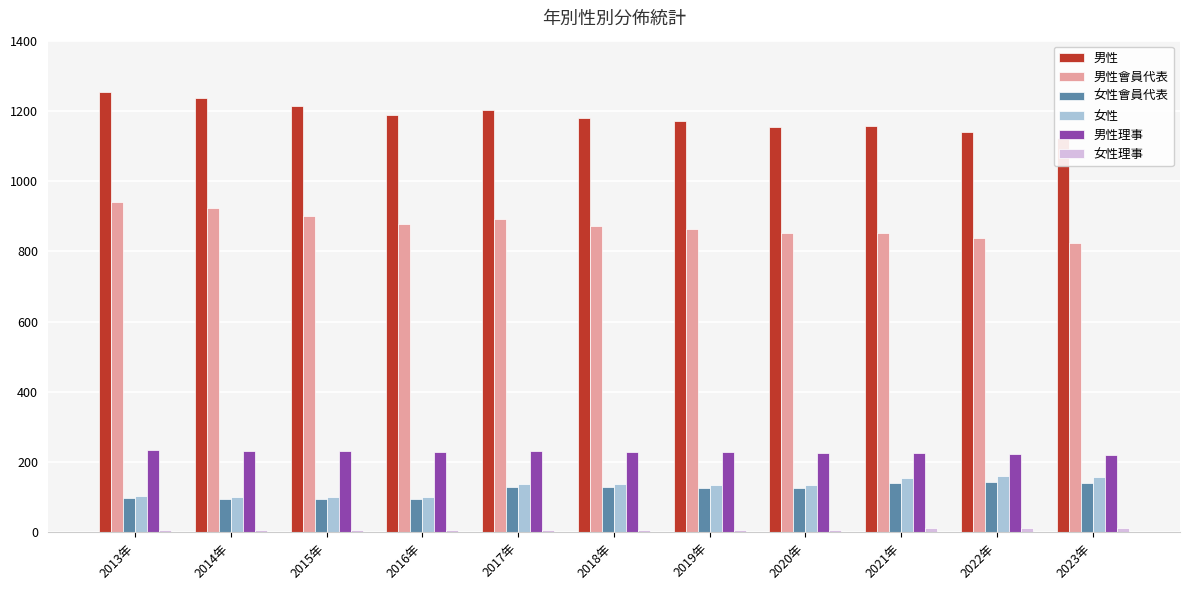

Is it true that 女性理事 equals 10 at 2013年?

False